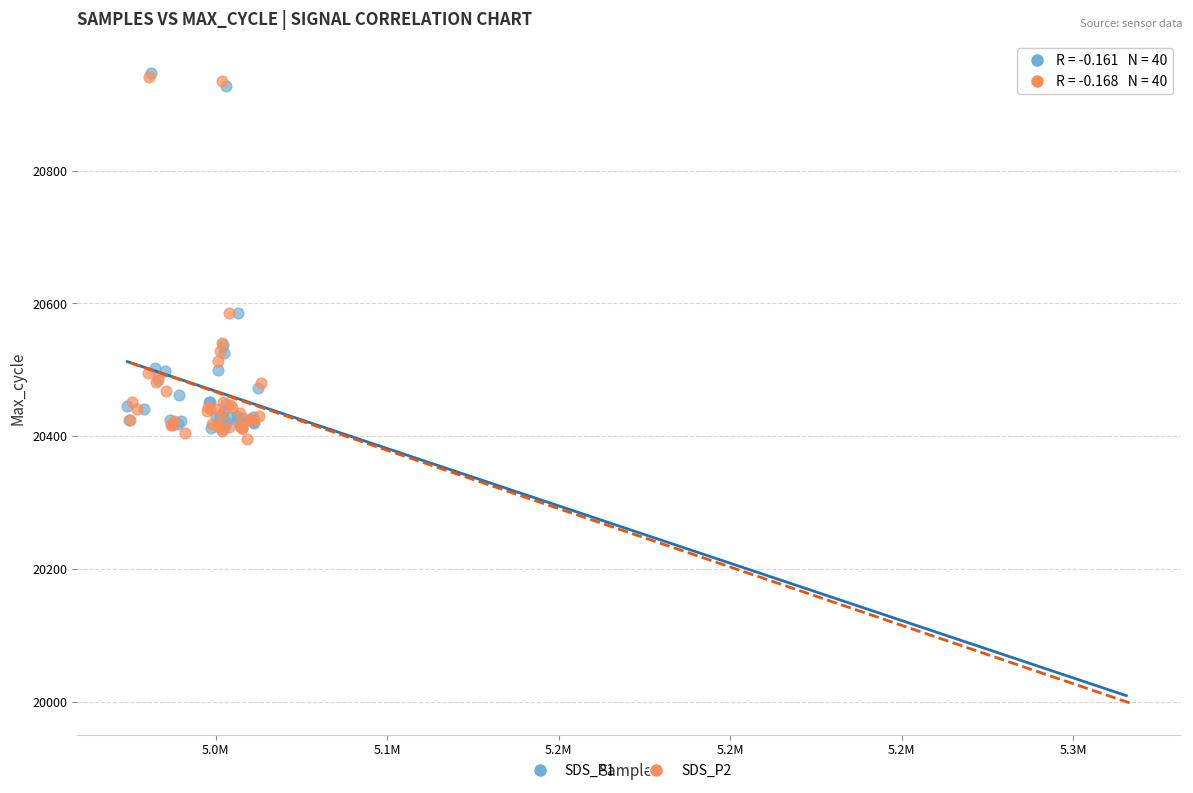

What are all the series names shown in the legend?

SDS_P1, SDS_P2